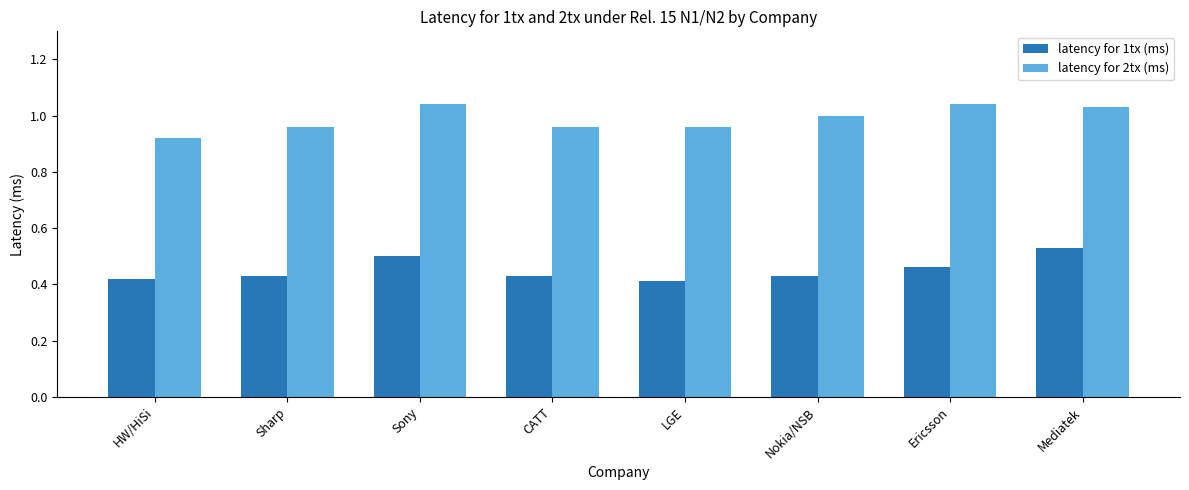

What is the sum of the latency for 1tx (ms) values at LGE and HW/HiSi?

0.8